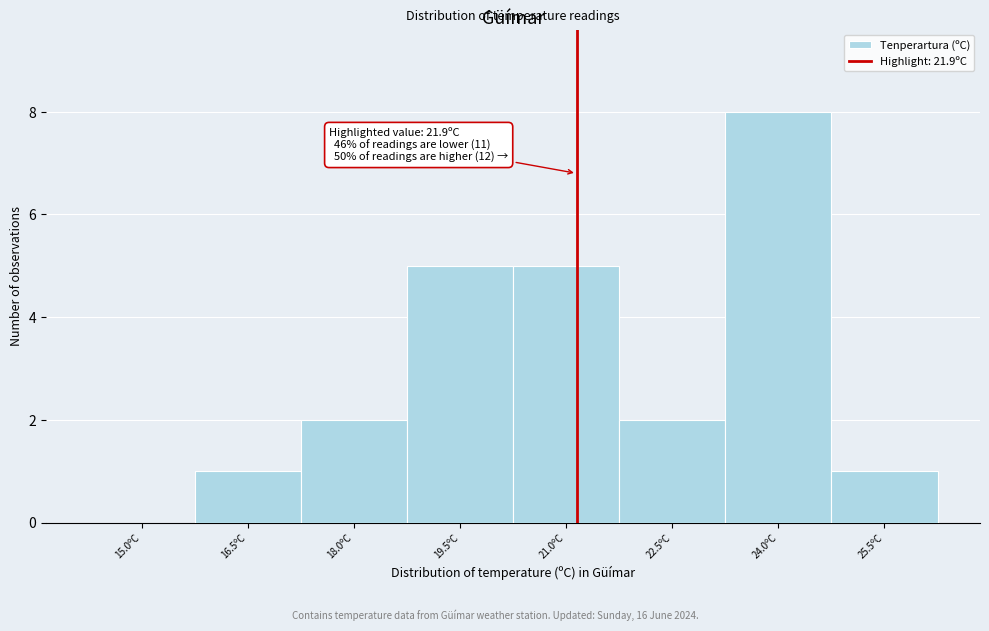

Reading right to left, transcribe all the data shown in this chart.

25.5ºC=1	24.0ºC=8	22.5ºC=2	21.0ºC=5	19.5ºC=5	18.0ºC=2	16.5ºC=1	15.0ºC=0